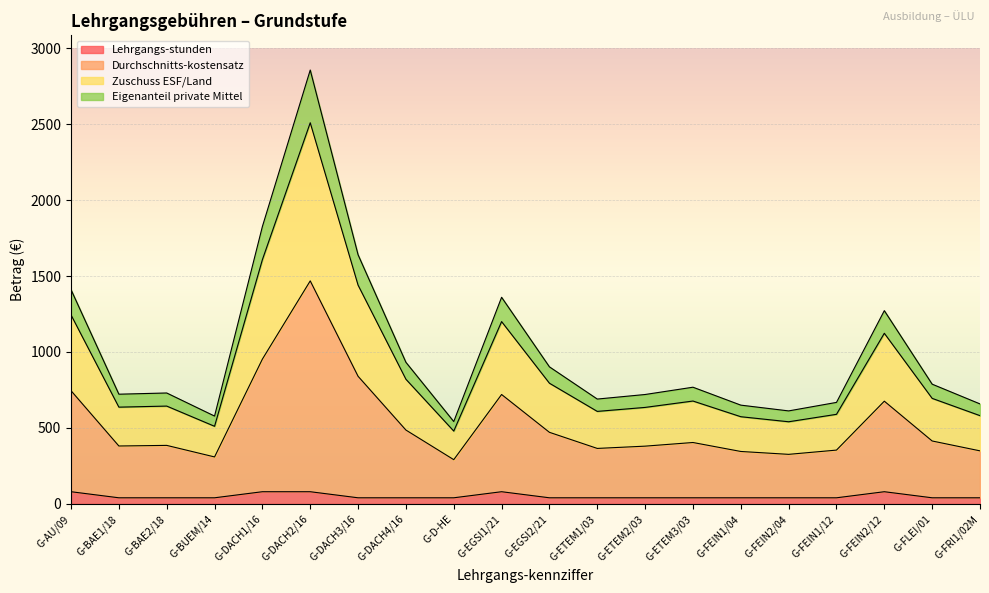

At which category is the sum across all series the highest?

G-DACH2/16